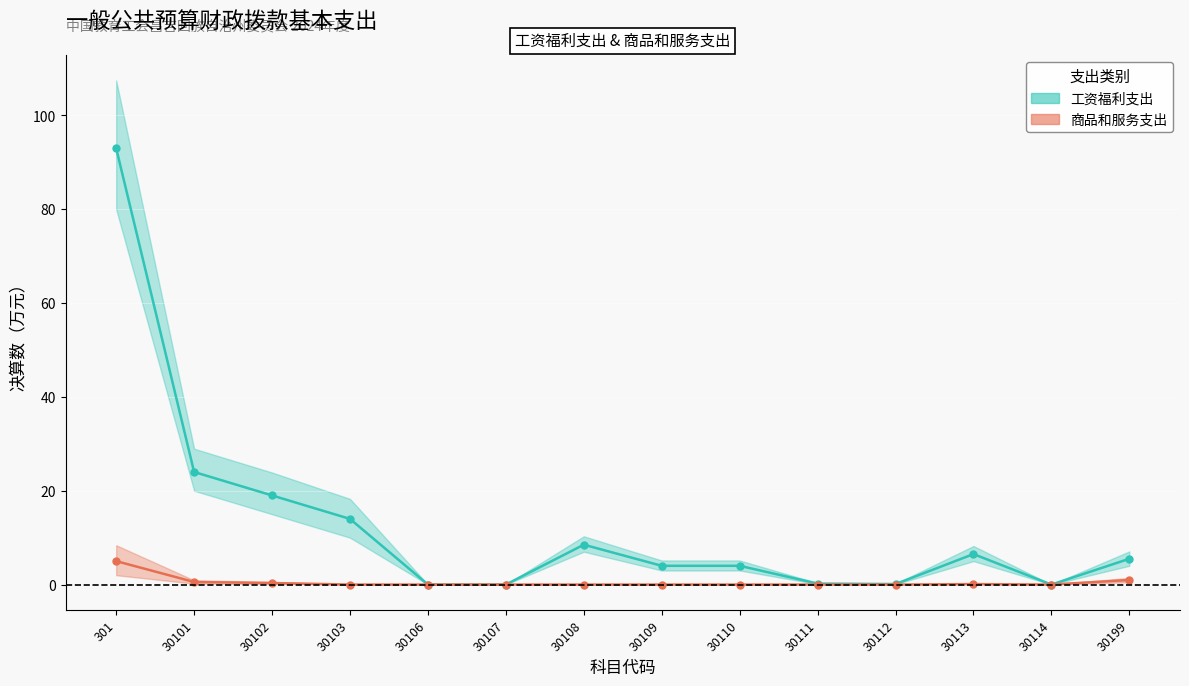

What is the value of the 工资福利支出 point at the 9th from the left?

4.0